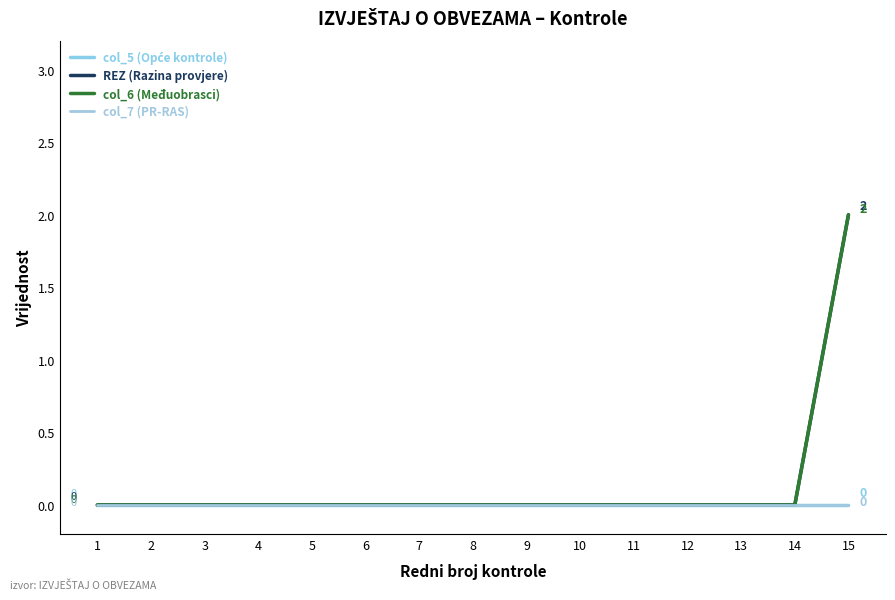

Is this an area chart (filled region under the line)?

No